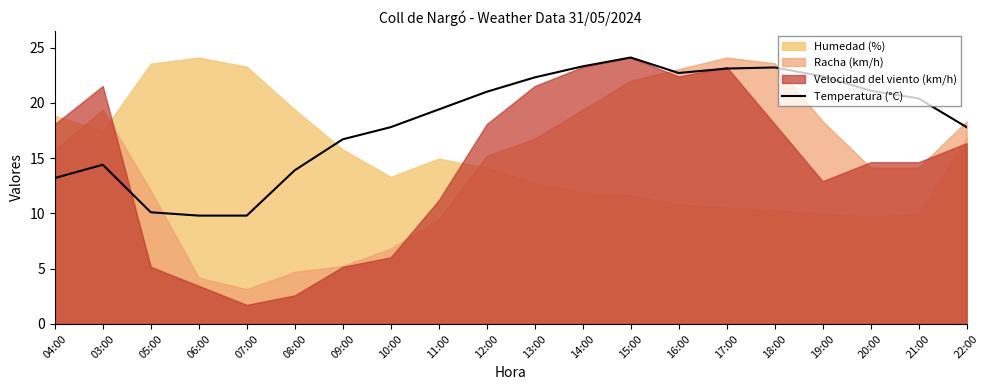

True or false: Temperatura (°C) has a value of 19.1 at 03:00.

False